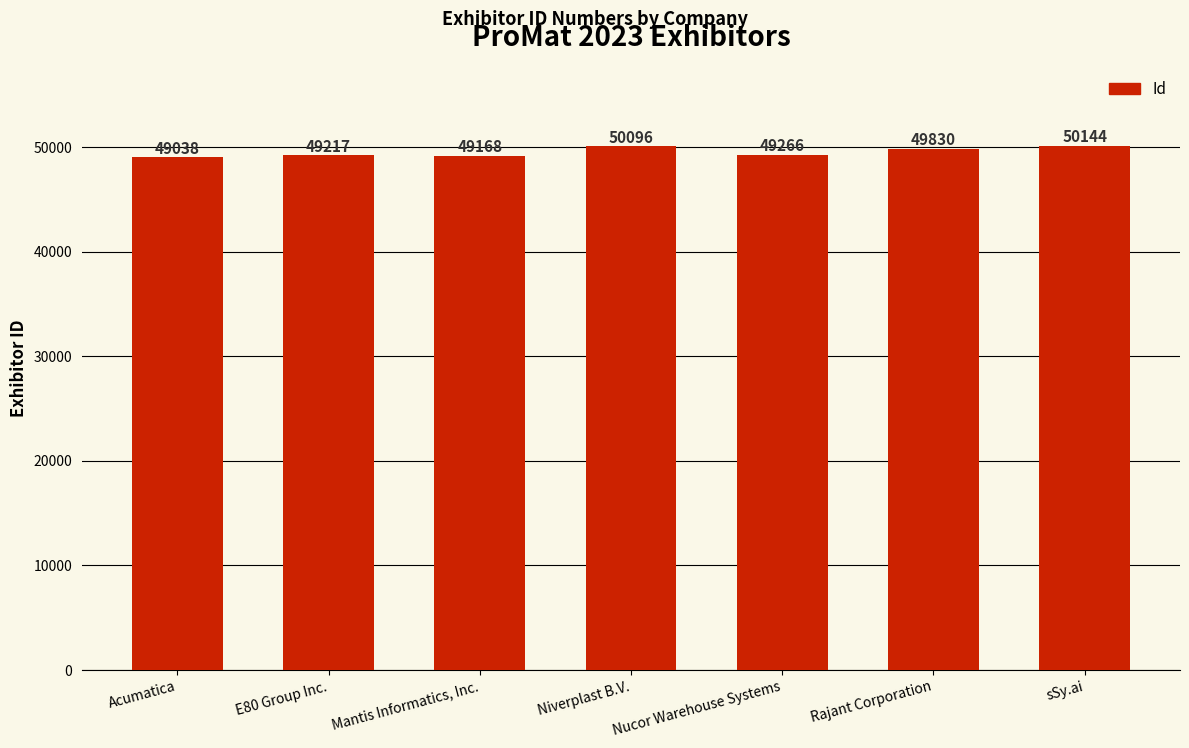

Reading left to right, list all the values displayed in this chart.

Acumatica=49038	E80 Group Inc.=49217	Mantis Informatics, Inc.=49168	Niverplast B.V.=50096	Nucor Warehouse Systems=49266	Rajant Corporation=49830	sSy.ai=50144